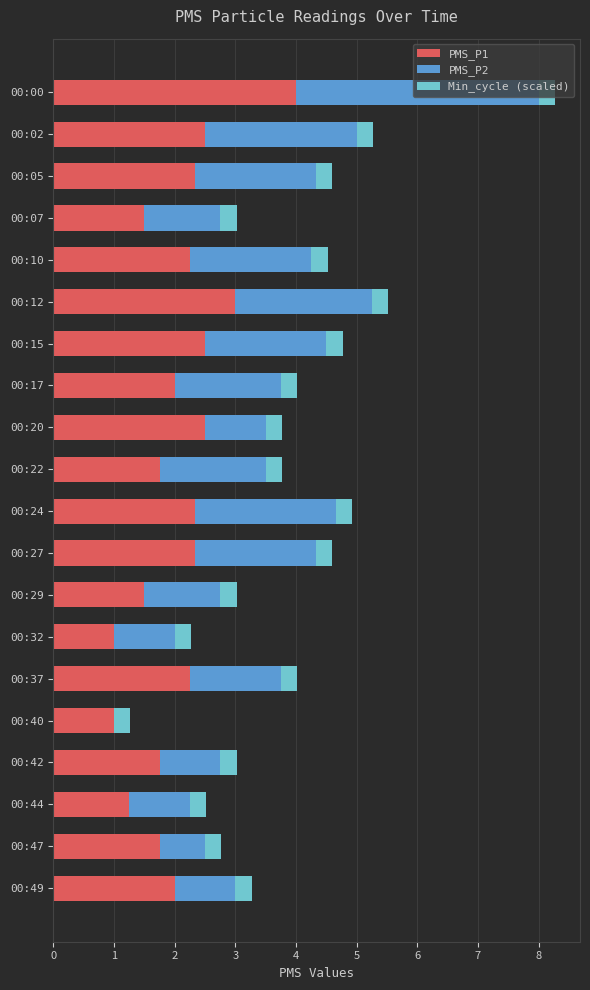

At which category is the sum across all series the highest?

00:00